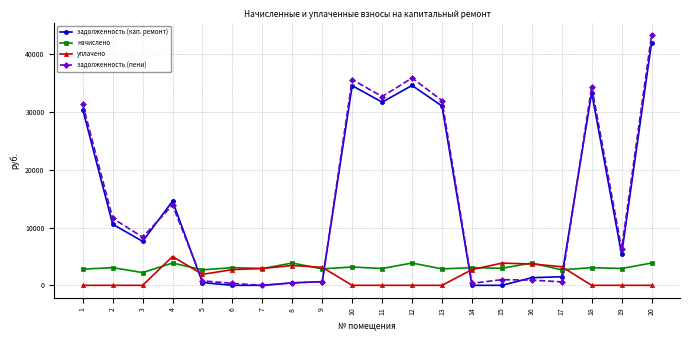

Which series changed the most between 12 and 14?

задолженность (пени)